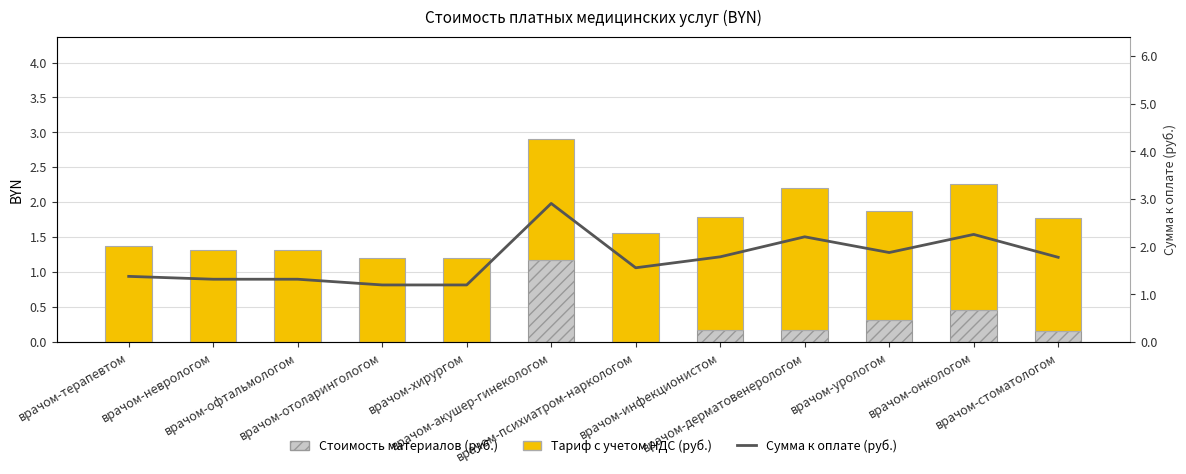

Does the chart contain stacked bars?

No